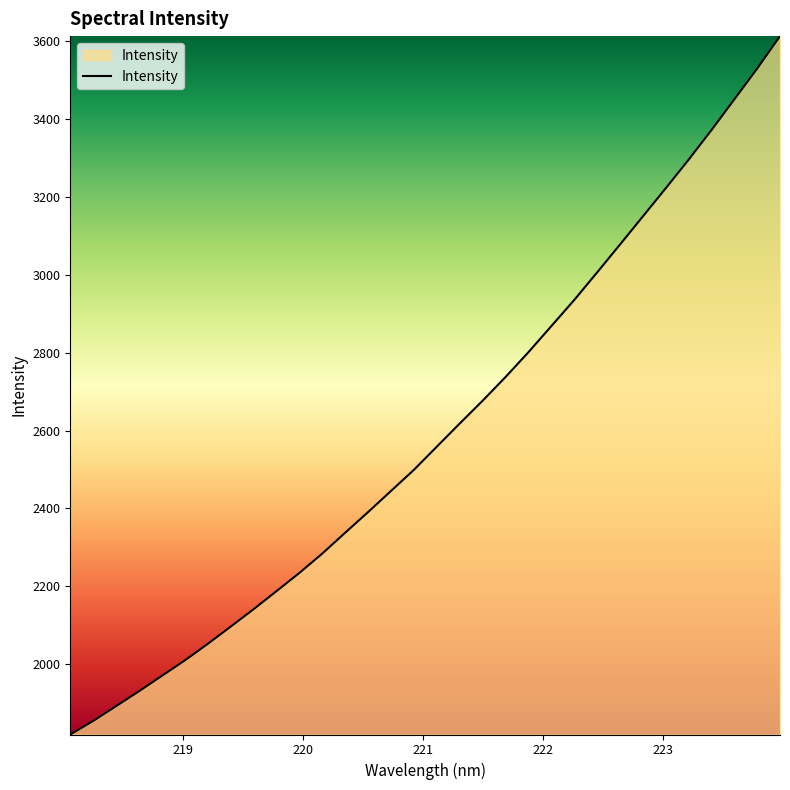

Does the chart display data point markers on the line(s)?

No